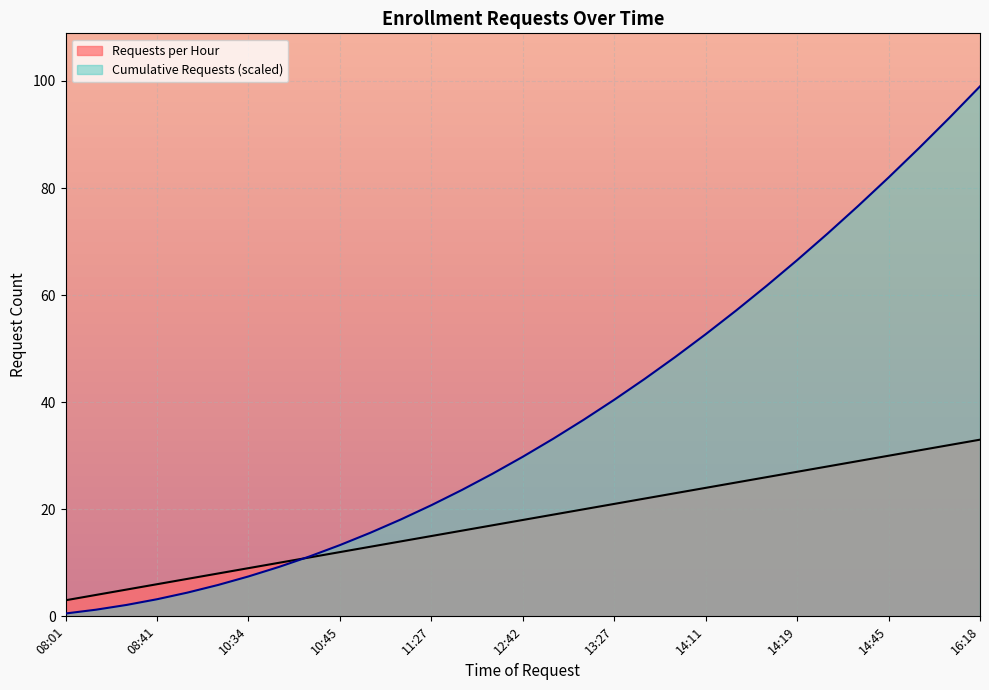

At 12:42, list the series in order from smallest to largest.

Requests per Hour, Cumulative Requests (scaled)